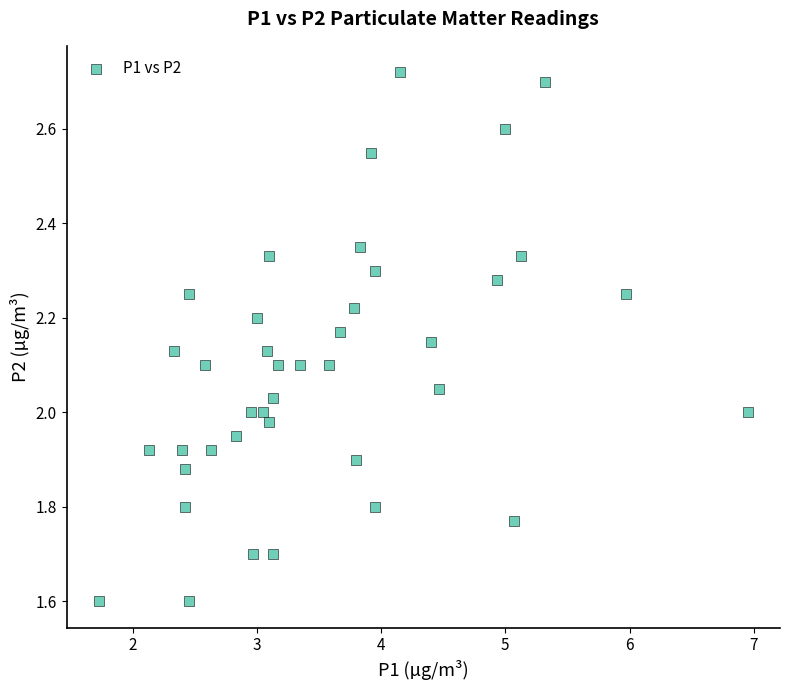

What is the range of X values (max minus min)?

5.2